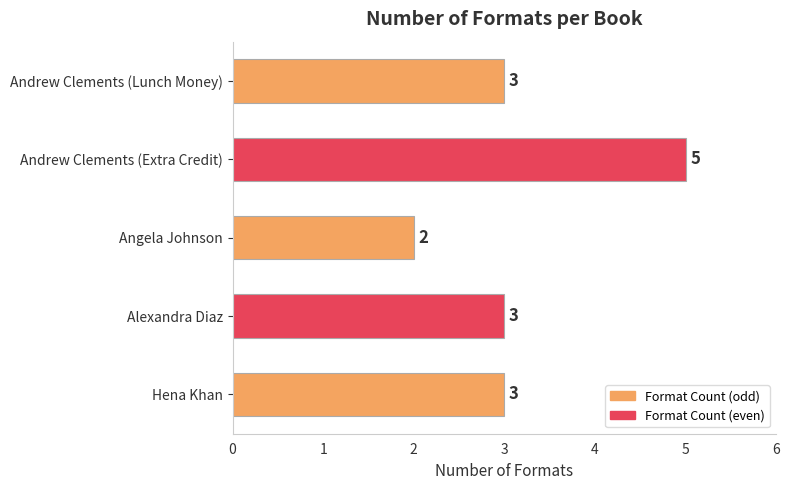

Approximately how many times larger is the value at Hena Khan compared to Andrew Clements (Lunch Money)?

1.0